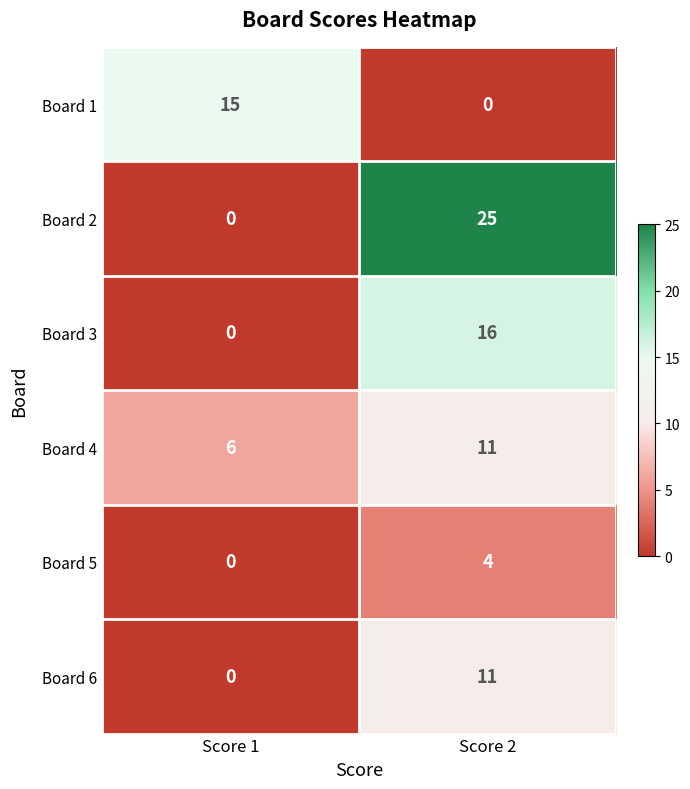

True or false: Board 3 has a value of 25 at Score 2.

False